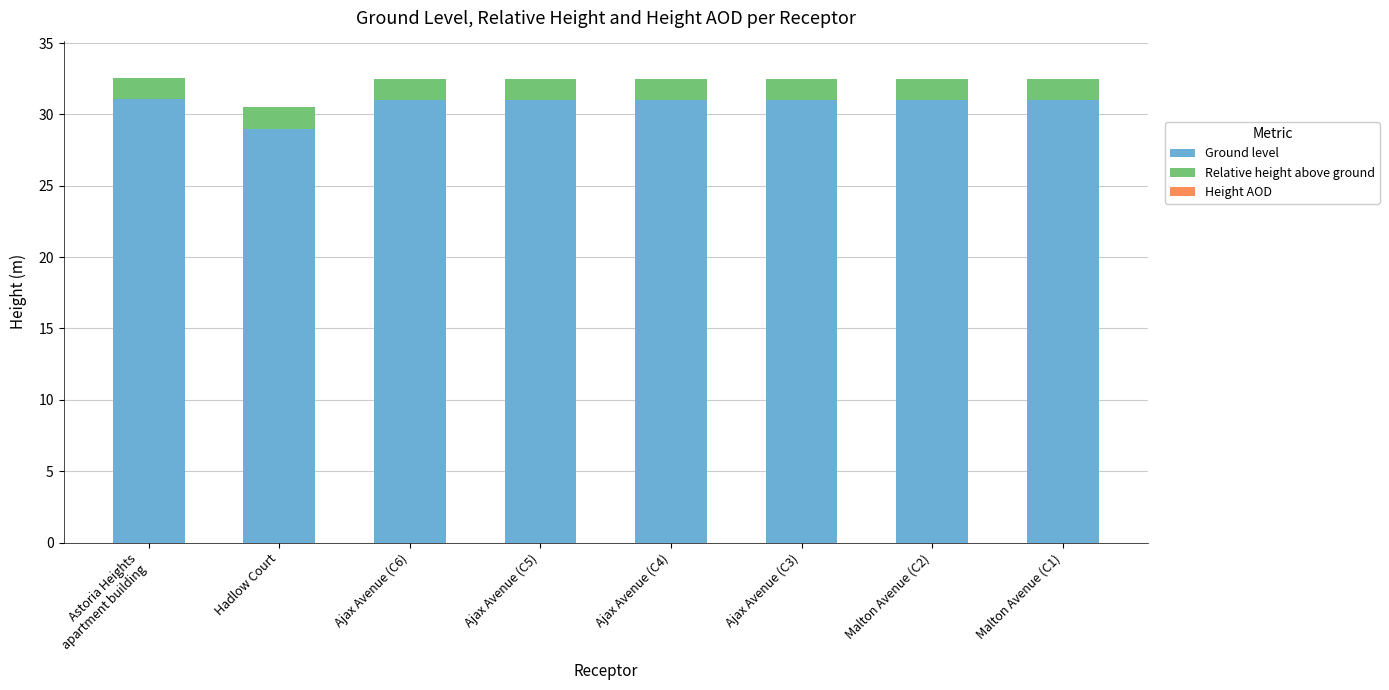

What is the total value across all series at Malton Avenue (C2)?

32.5